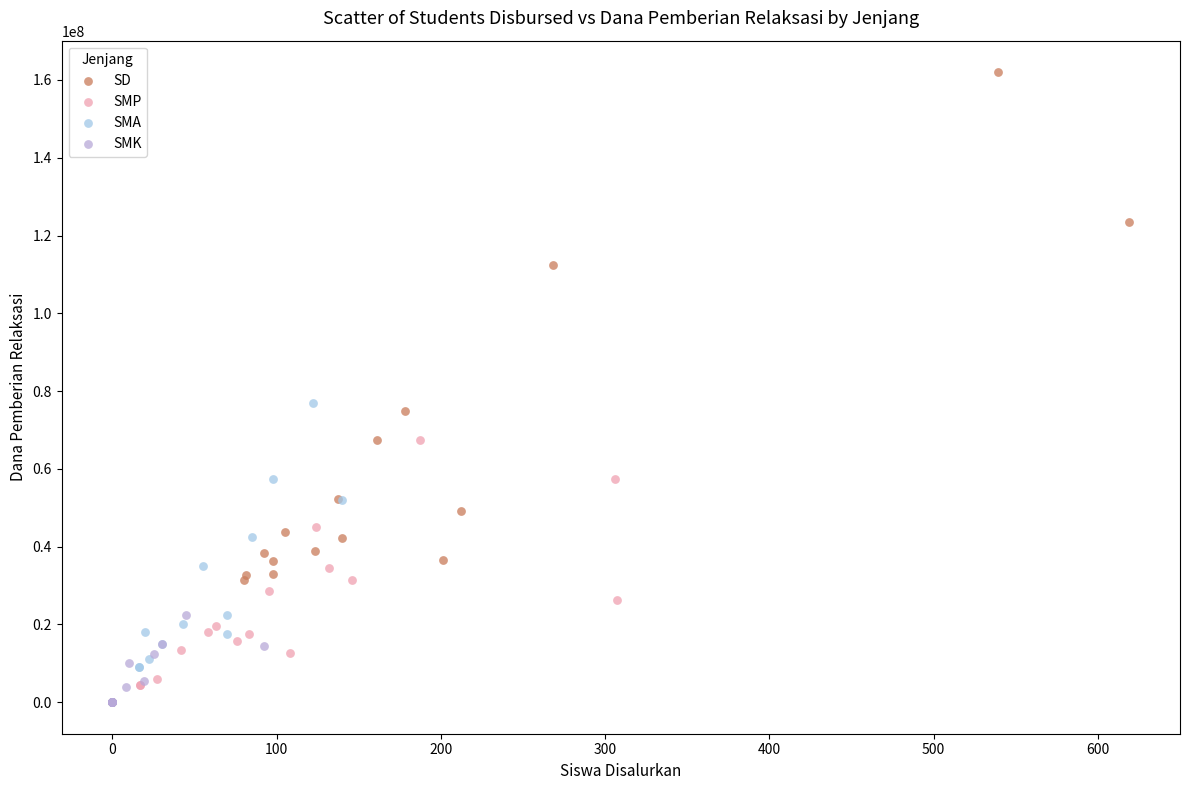

Which series has the largest Y range (max minus min)?

SD